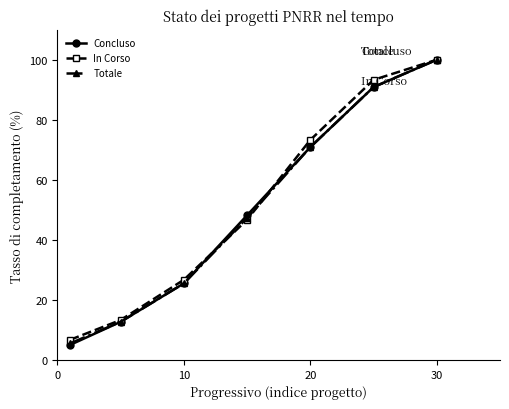

What is the minimum value for Totale?

5.5